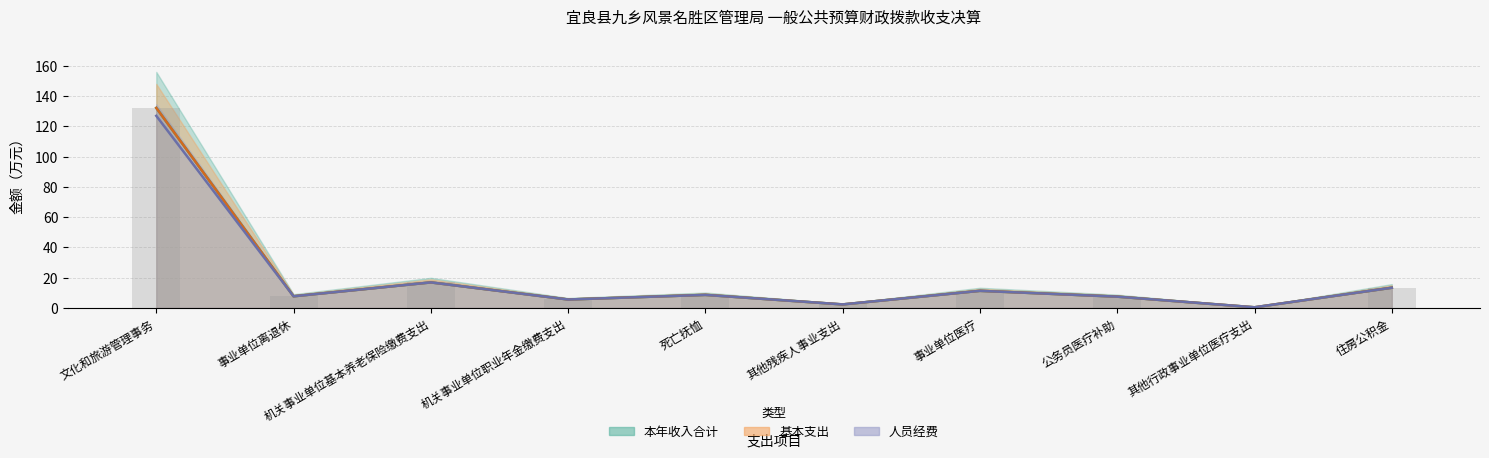

Is the value of 本年收入合计 at 住房公积金 greater than the value of 人员经费 at 死亡抚恤?

Yes